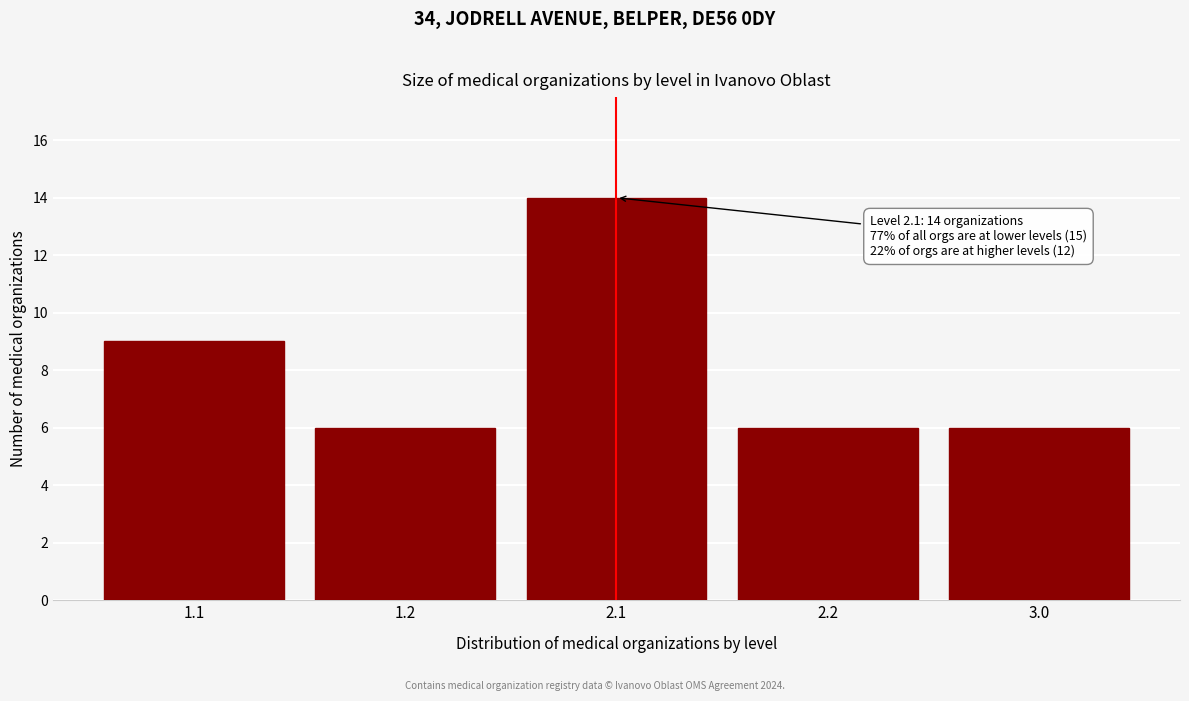

Reading left to right, extract all data points from this chart.

9	6	14	6	6